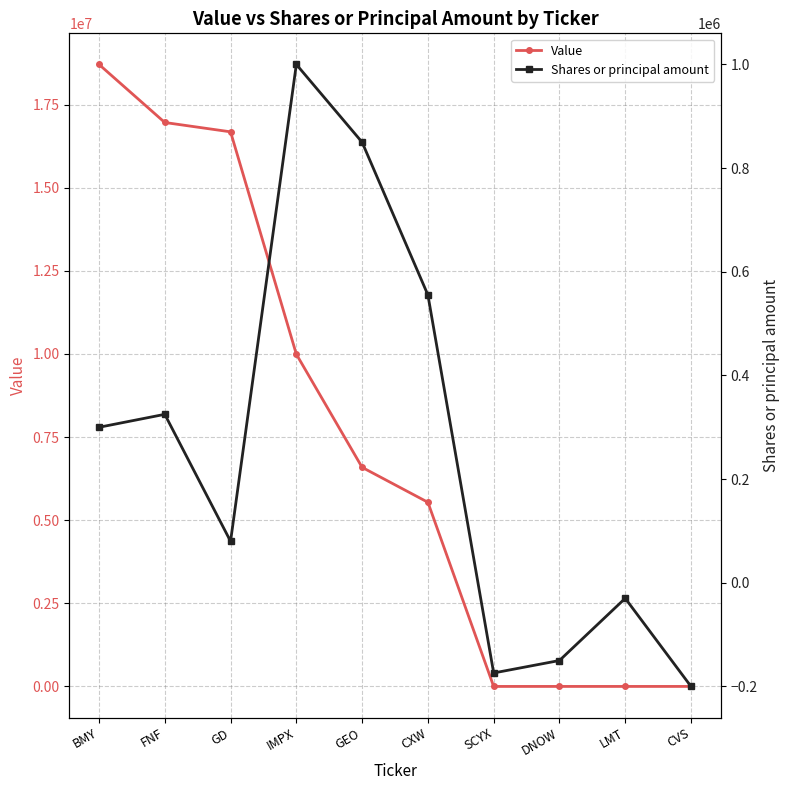

How many series are shown in this chart?

2